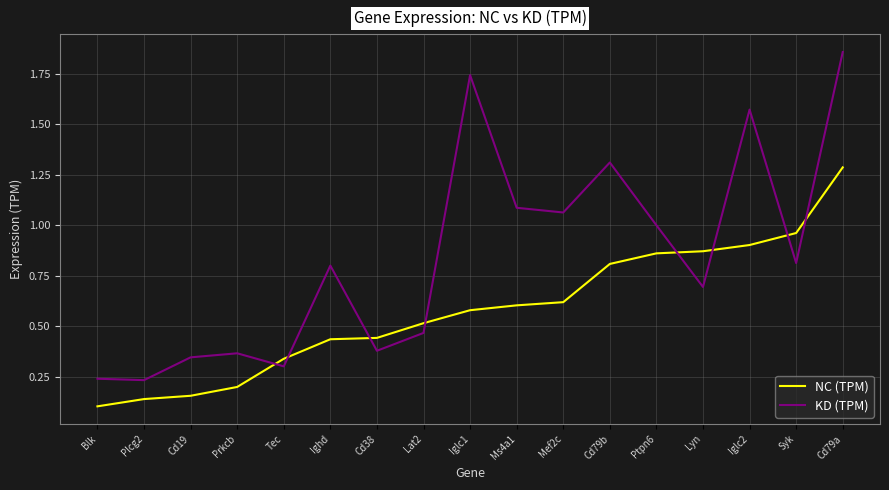

Rank the series at Syk from highest to lowest value.

NC (TPM), KD (TPM)